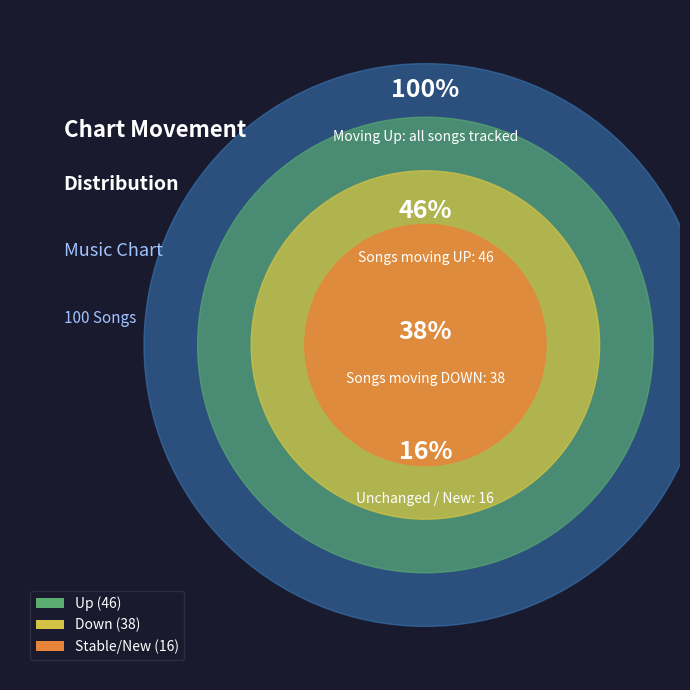

The - slice represents 22% of the pie. True or false?

False